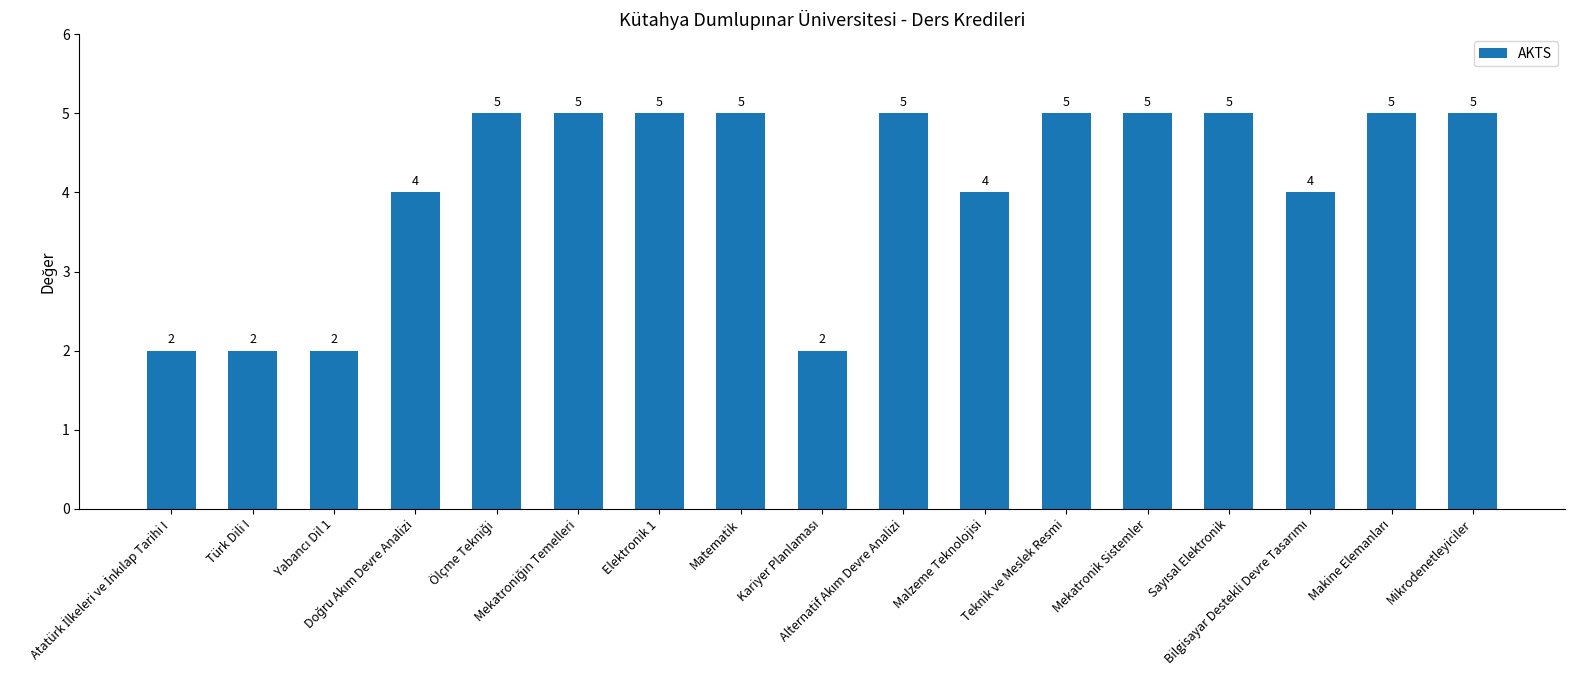

What is the minimum value shown in the chart?

2